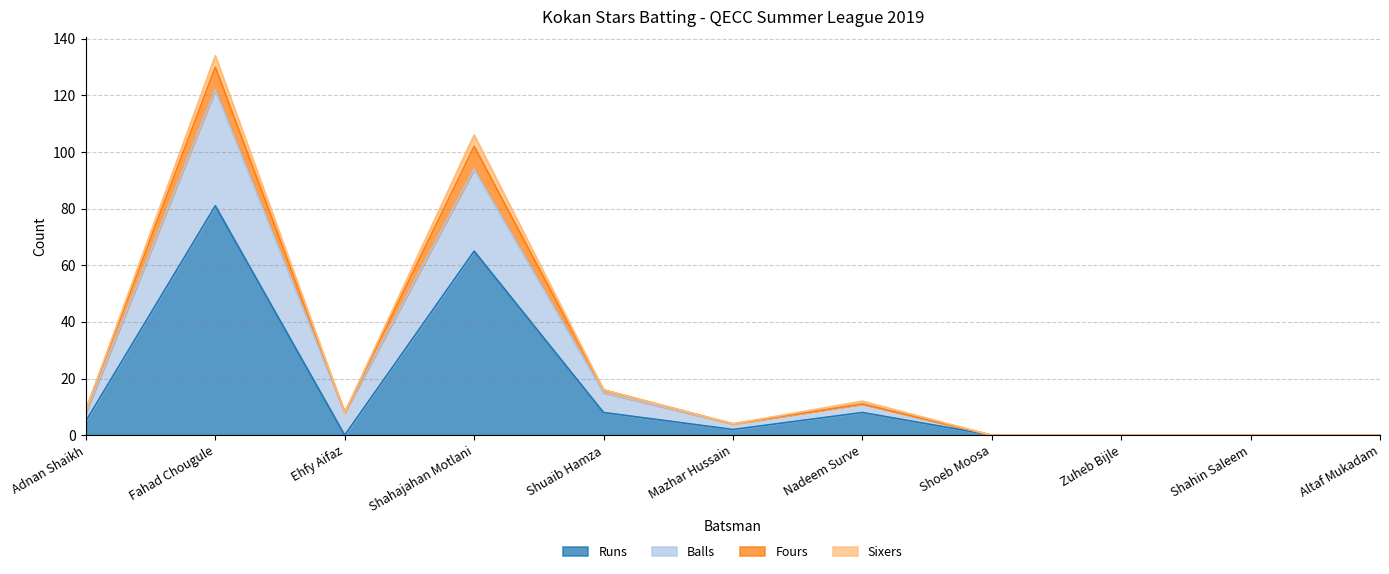

Does the chart display data point markers on the line(s)?

No